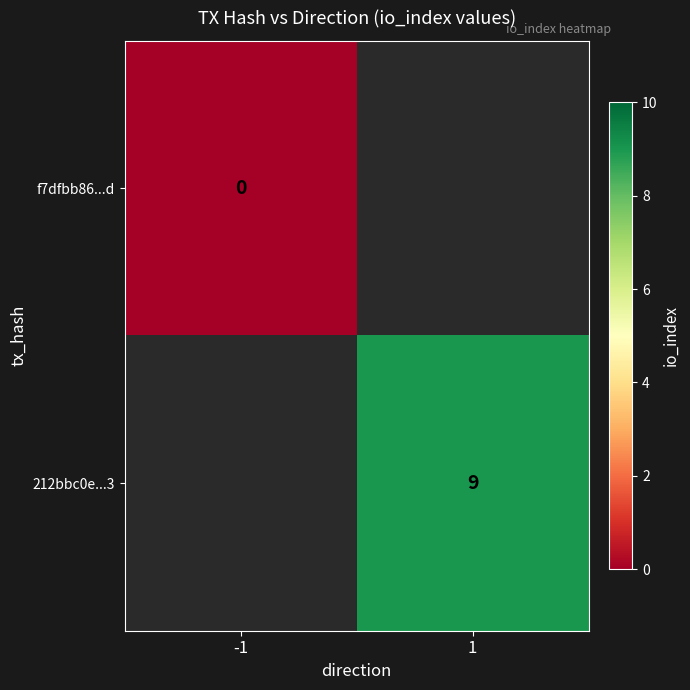

Is it true that 212bbc0e...3 equals 9 at 1?

True